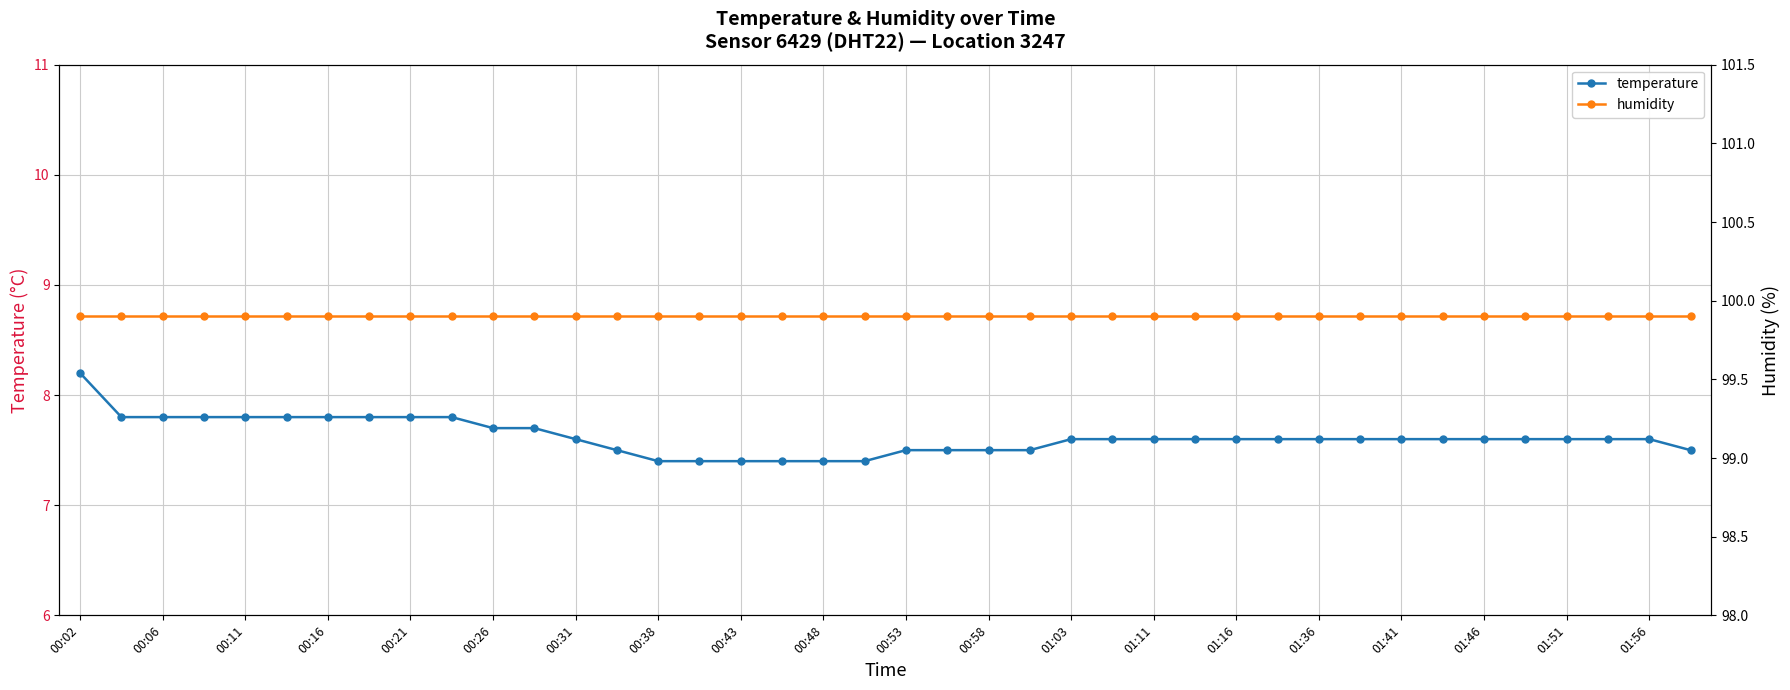

What is the highest value of the temperature series?

8.2